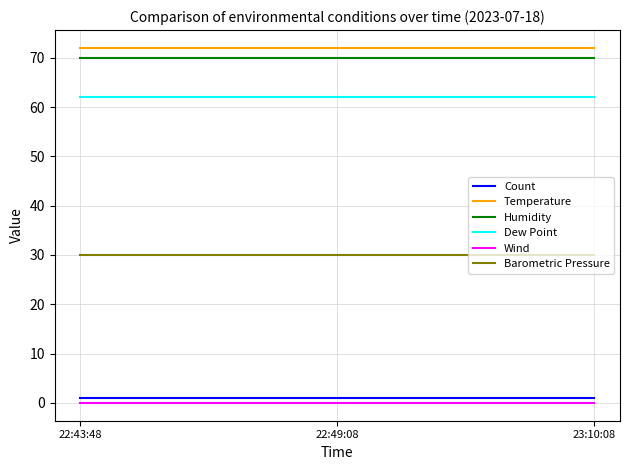

What is the lowest value of the Humidity series?

70.0